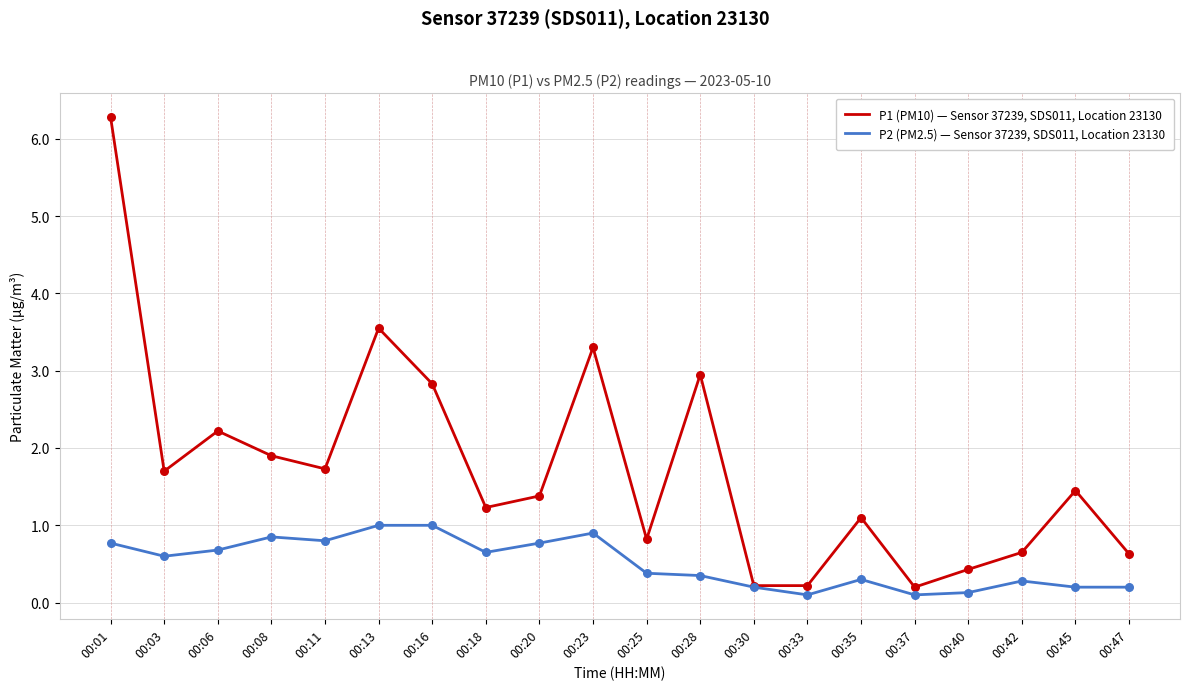

At how many categories does at least one series exceed 2?

6